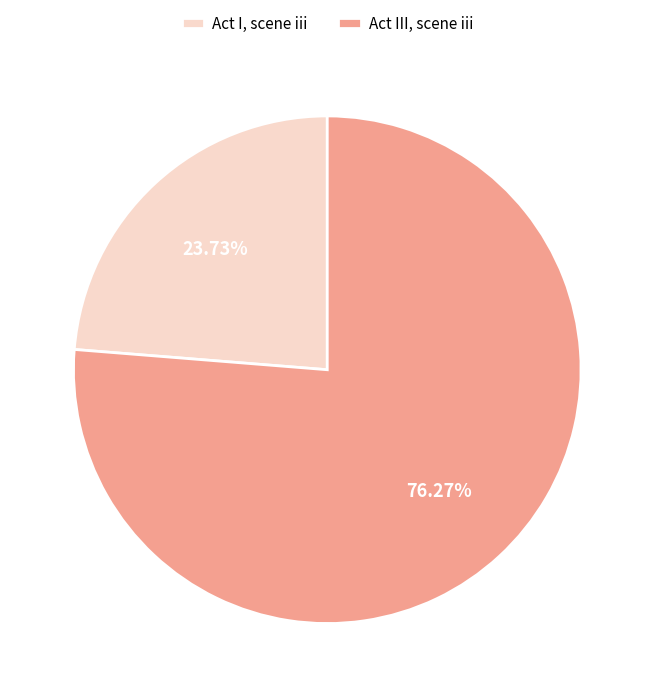

How much of the chart is everything except Act I, scene iii?

76.3%